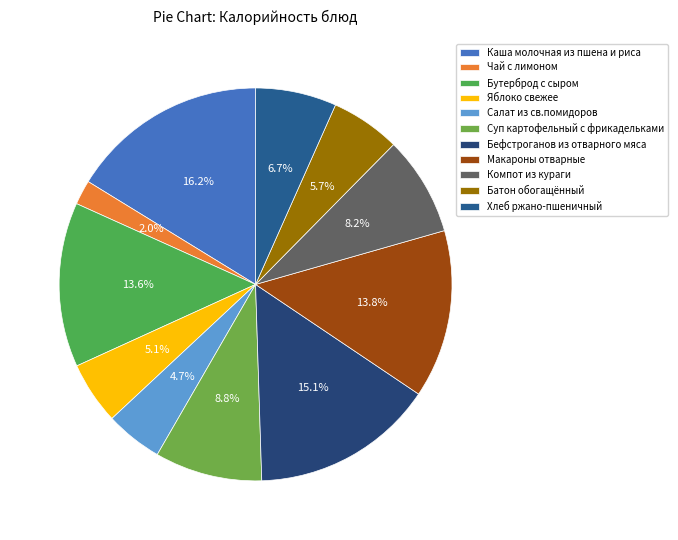

Count the number of slices in the pie.

11